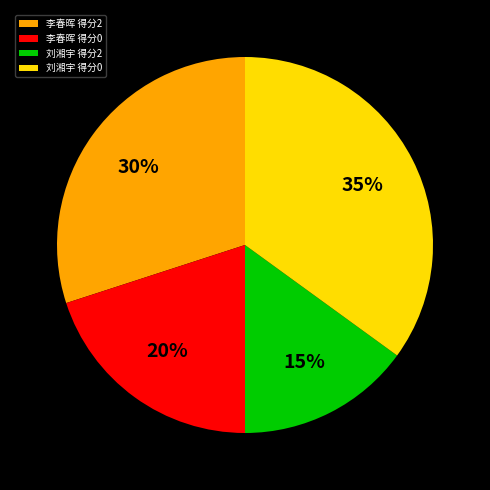

Does 李春晖 得分2 account for over 50% of the chart?

No